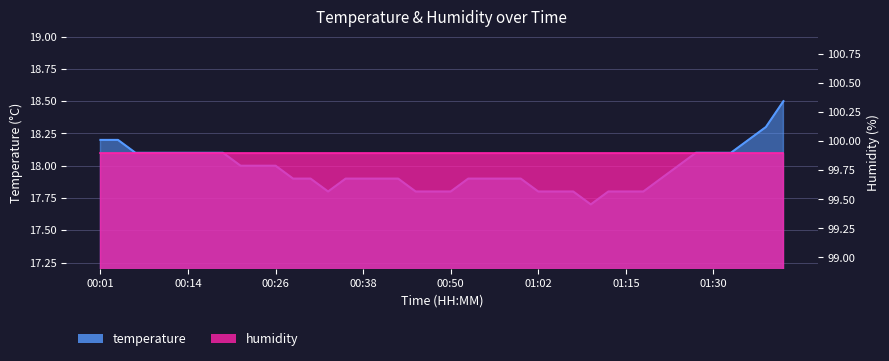

Which label corresponds to the largest value in the chart?

01:40